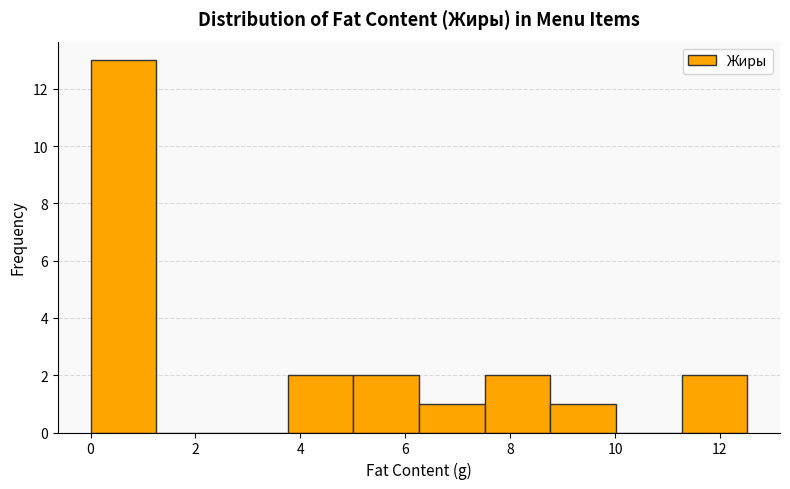

Reading left to right, transcribe this chart: for each bar, give the range it covers on the x-axis and its height. Neither the bar edges nor the heights are printed on the chart, so give them approximately, as read against the axes.

0.0 to 1.2: 13
1.2 to 2.6: 0
2.6 to 3.8: 0
3.8 to 5.0: 2
5.0 to 6.2: 2
6.2 to 7.6: 1
7.6 to 8.8: 2
8.8 to 10.0: 1
10.0 to 11.2: 0
11.2 to 12.6: 2